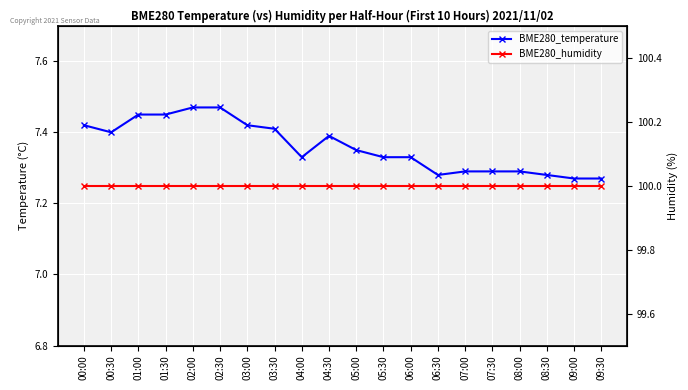

What is the sum of all BME280_temperature values?

147.2